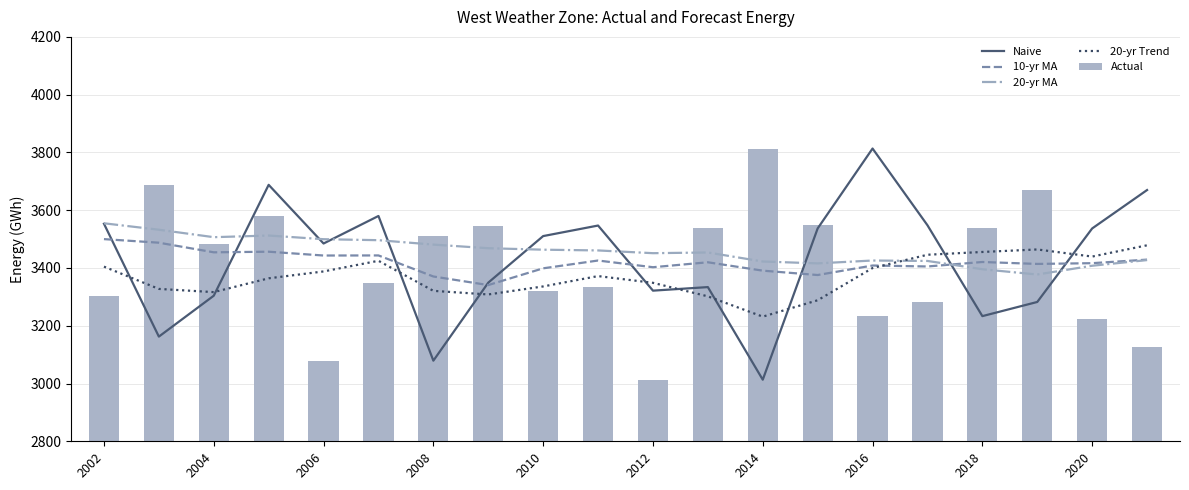

What is the difference between the maximum and minimum values in the Actual series?

800.3